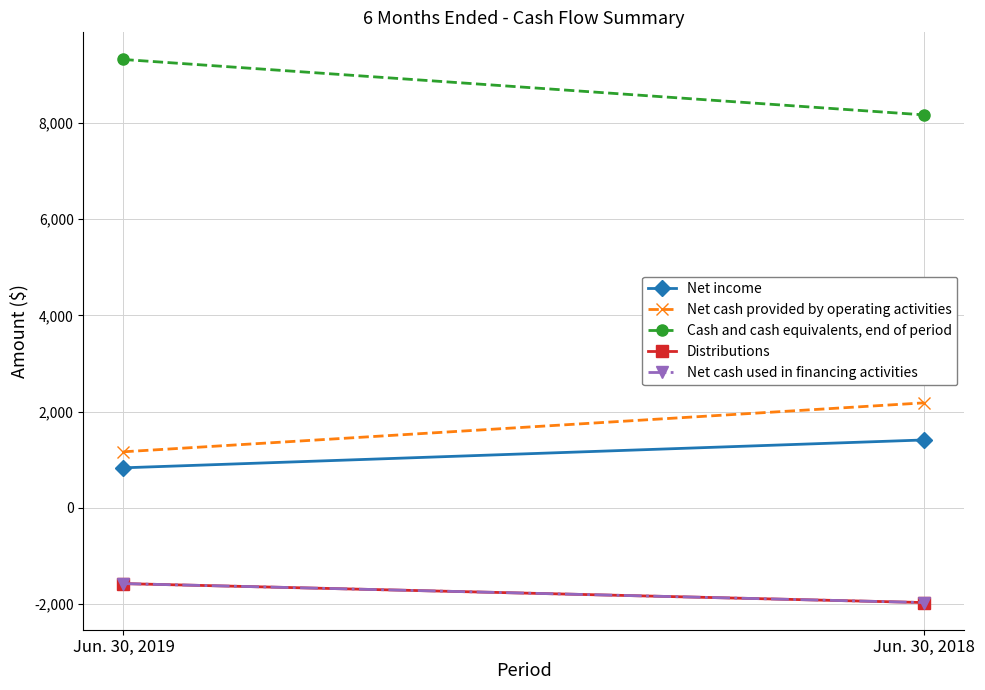

What is the difference between the maximum and minimum values in the Net income series?

579